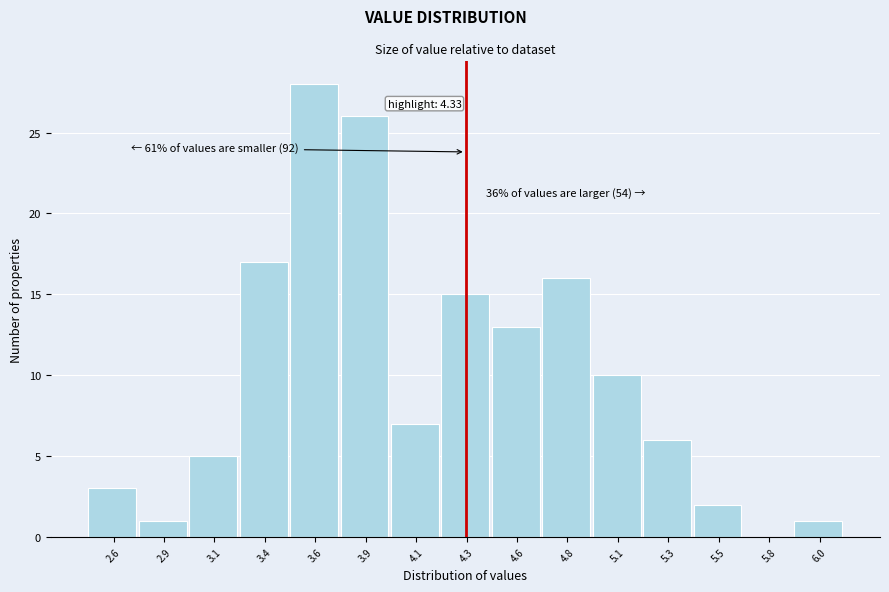

Reading right to left, list all the values displayed in this chart.

6.0=1	5.8=0	5.5=2	5.3=6	5.1=10	4.8=16	4.6=13	4.3=15	4.1=7	3.9=26	3.6=28	3.4=17	3.1=5	2.9=1	2.6=3